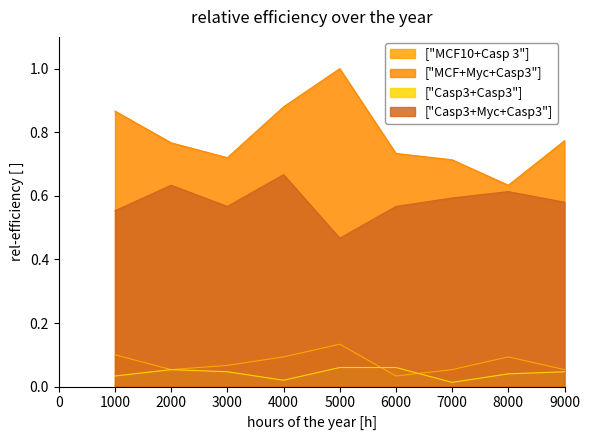

Which series has the largest total across all categories?

["MCF+Myc+Casp3"]